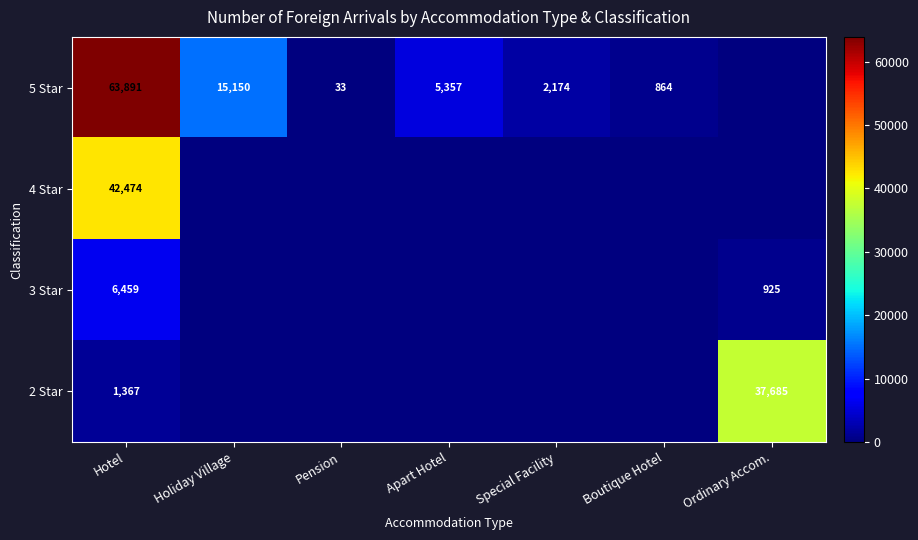

What is the spread (max minus min) of values at Hotel?

62524